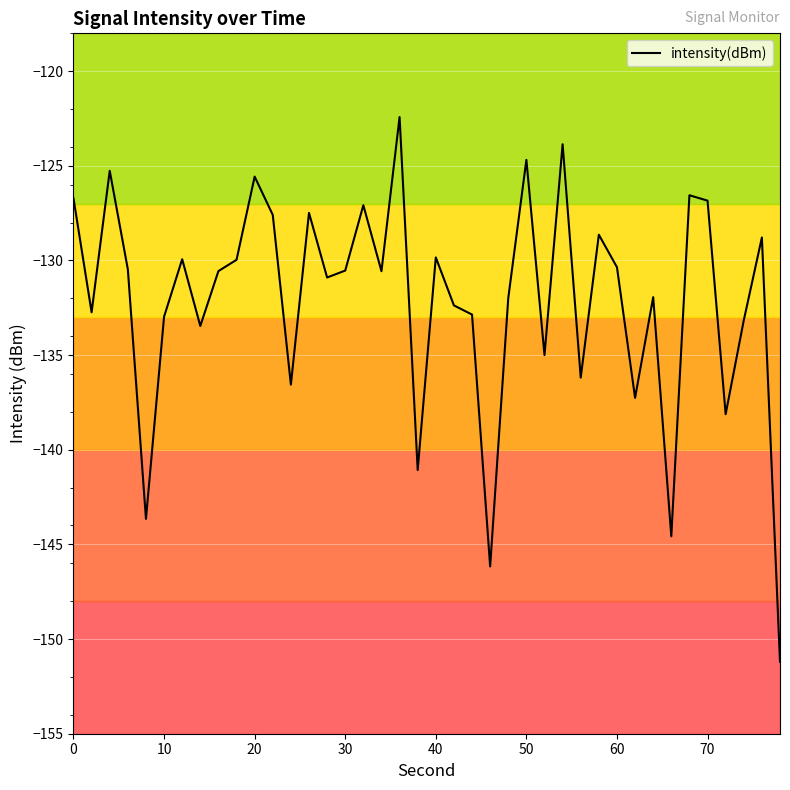

What is the greatest value displayed?

-122.4